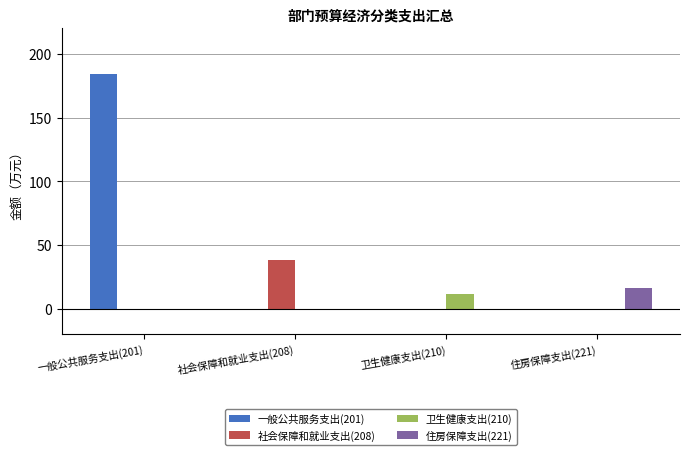

At which label does 住房保障支出(221) reach its peak?

住房保障支出(221)